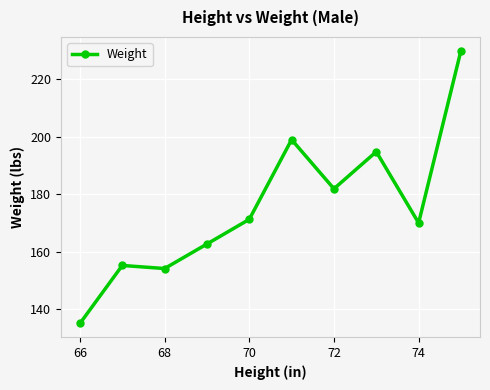

True or false: the data has more than 0 interior local peaks.

True